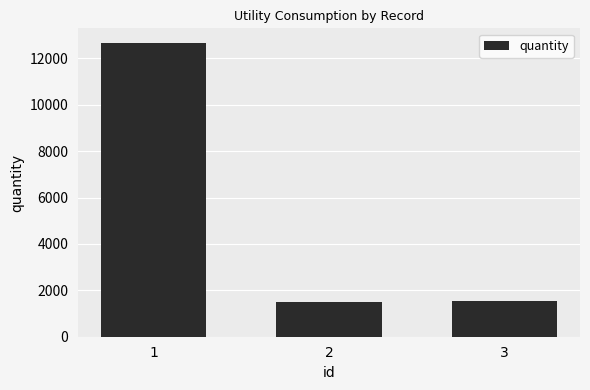

What is the difference between the maximum and second lowest values?

11137